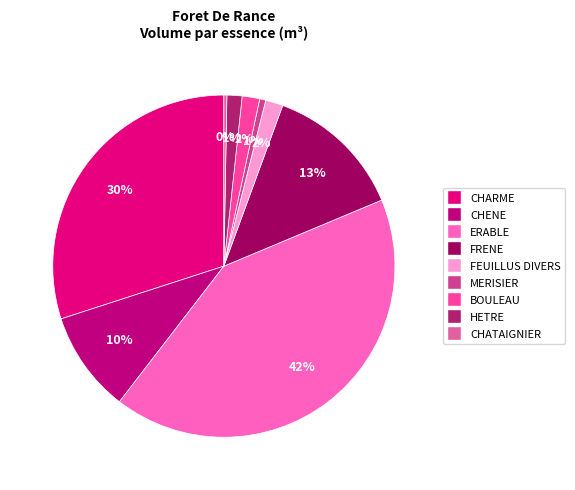

How many segments does this pie chart have?

9